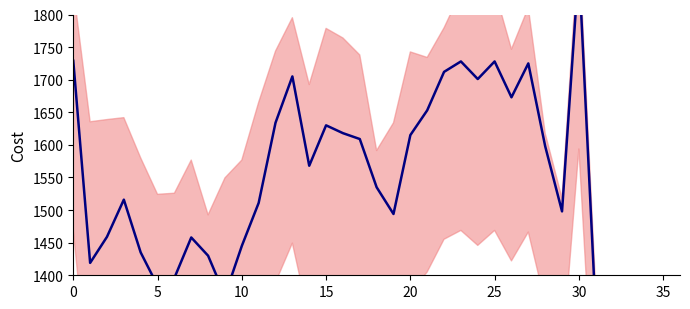

How many data points are less than 1516?

18